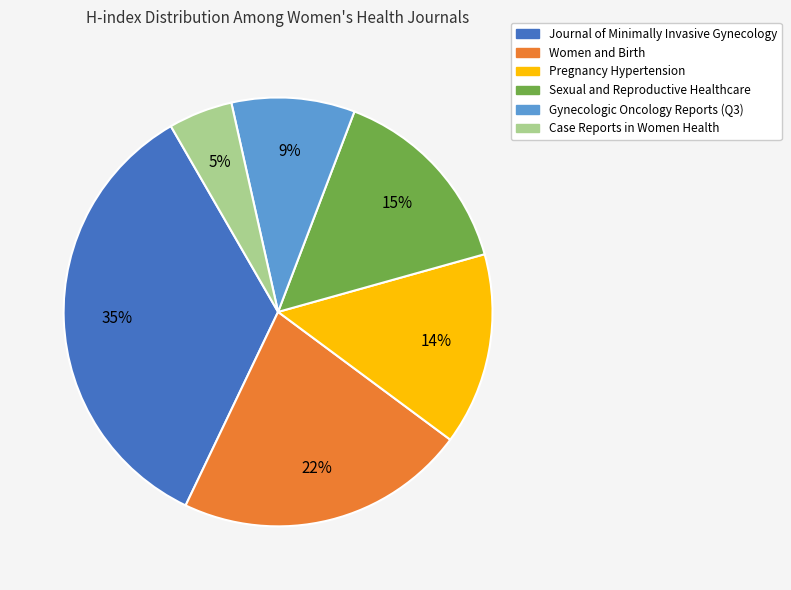

To the nearest percent, what is the difference between the largest and smallest slice percentages?

30%